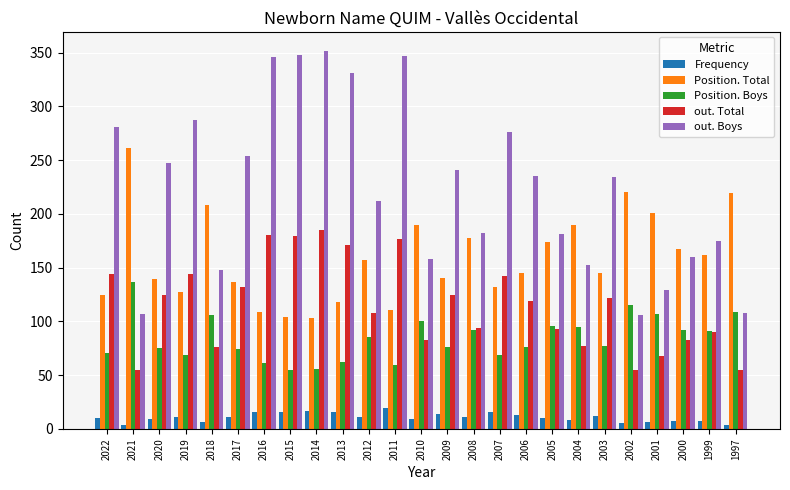

What is the average value of the Position. Total series?

158